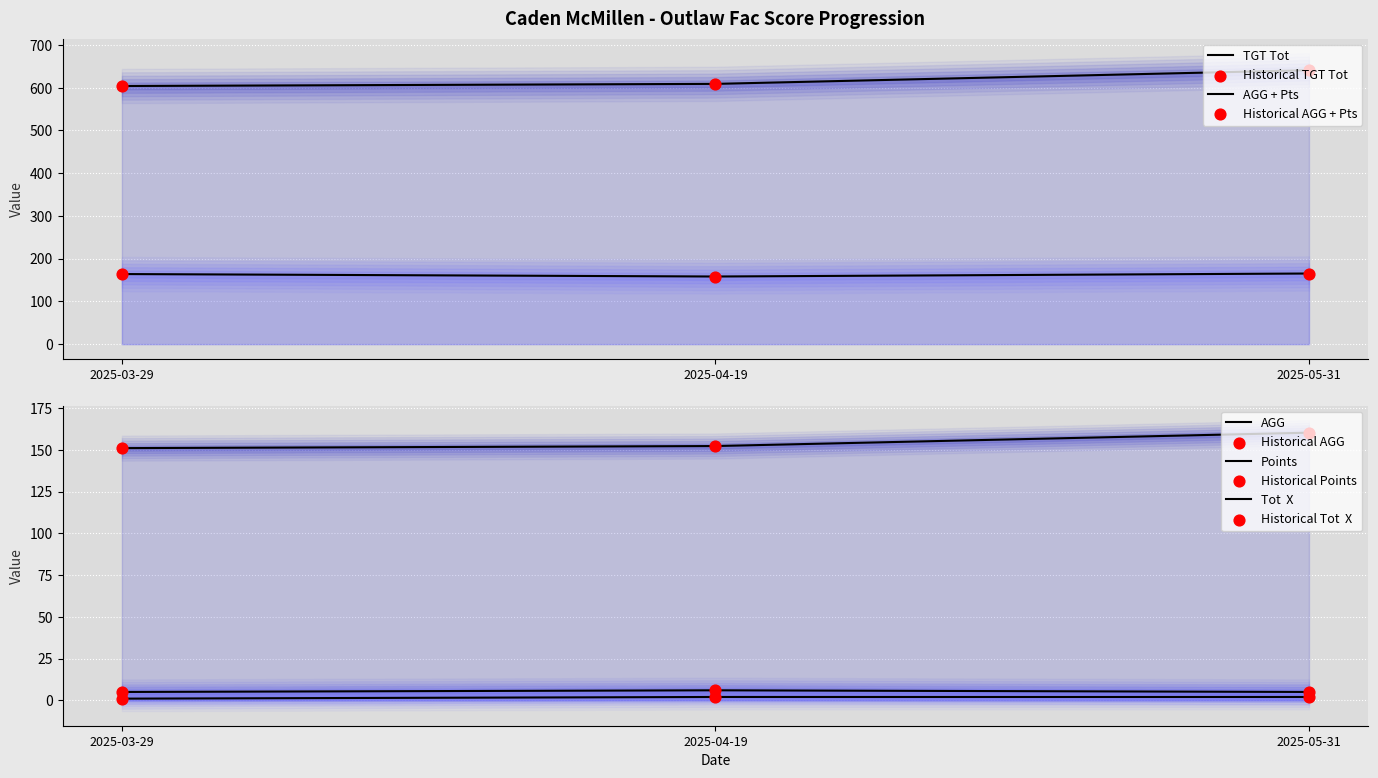

At which category is the sum across all series the highest?

2025-05-31